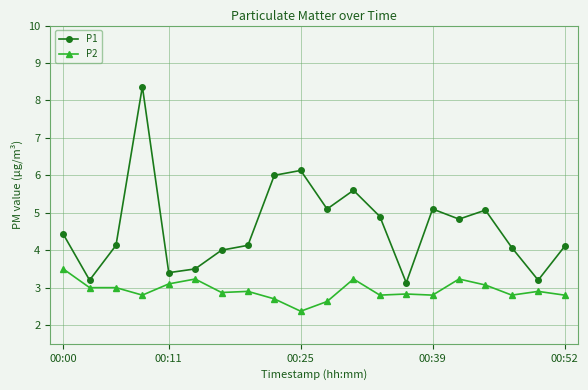

What is the greatest value displayed?

8.4